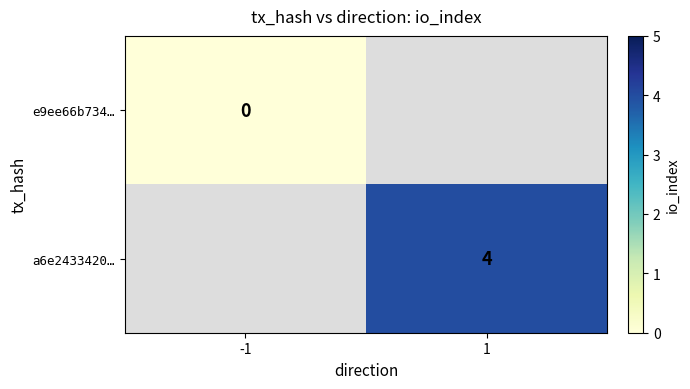

List the labels in order of a6e2433420… value, largest first.

-1, 1